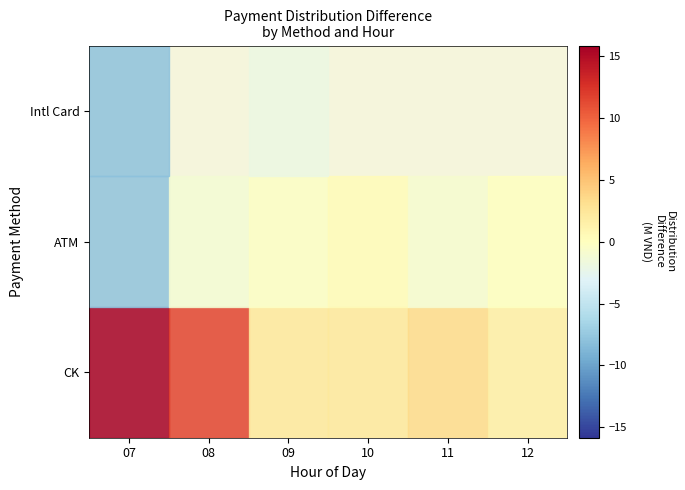

Which series has the largest range (max minus min)?

Chuyển khoản